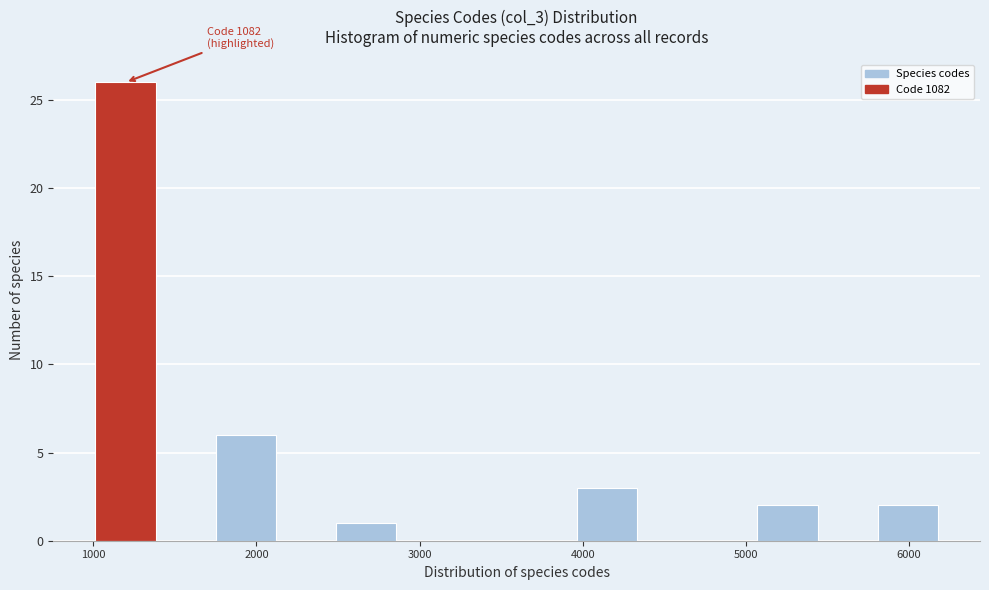

Around what value on the x-axis is the tallest bar? Give the approximate position of its centre, as read against the axis.

1200